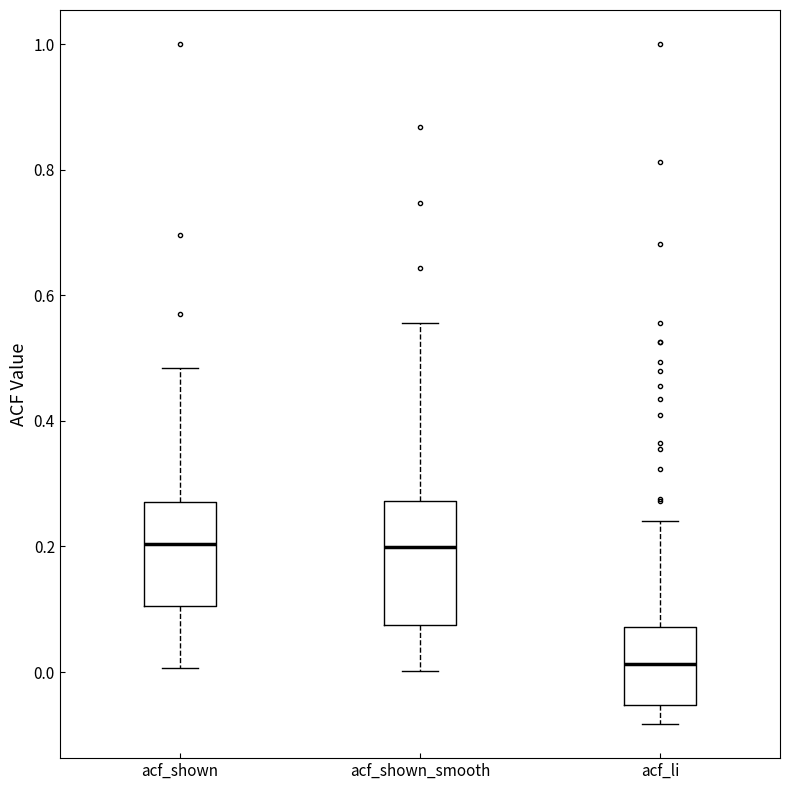

Where does the lower whisker of the box for acf_li end on the y-axis? The values are not printed on the chart, so give them approximately, as read against the axis.

-0.08